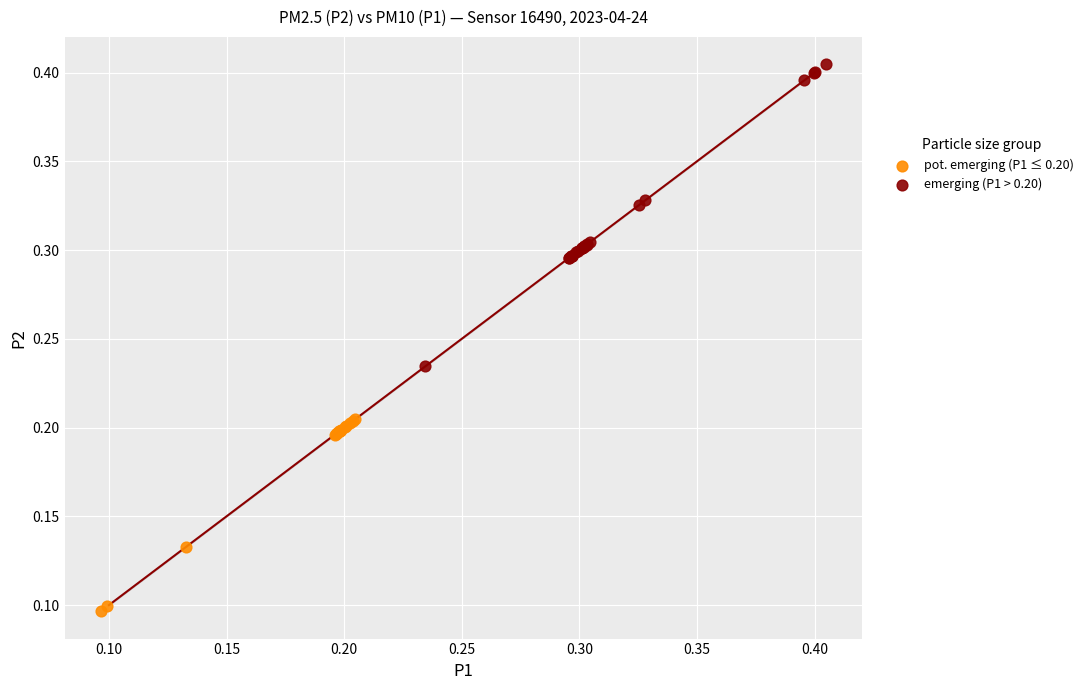

Which series has the largest Y range (max minus min)?

emerging (P1 > 0.20)